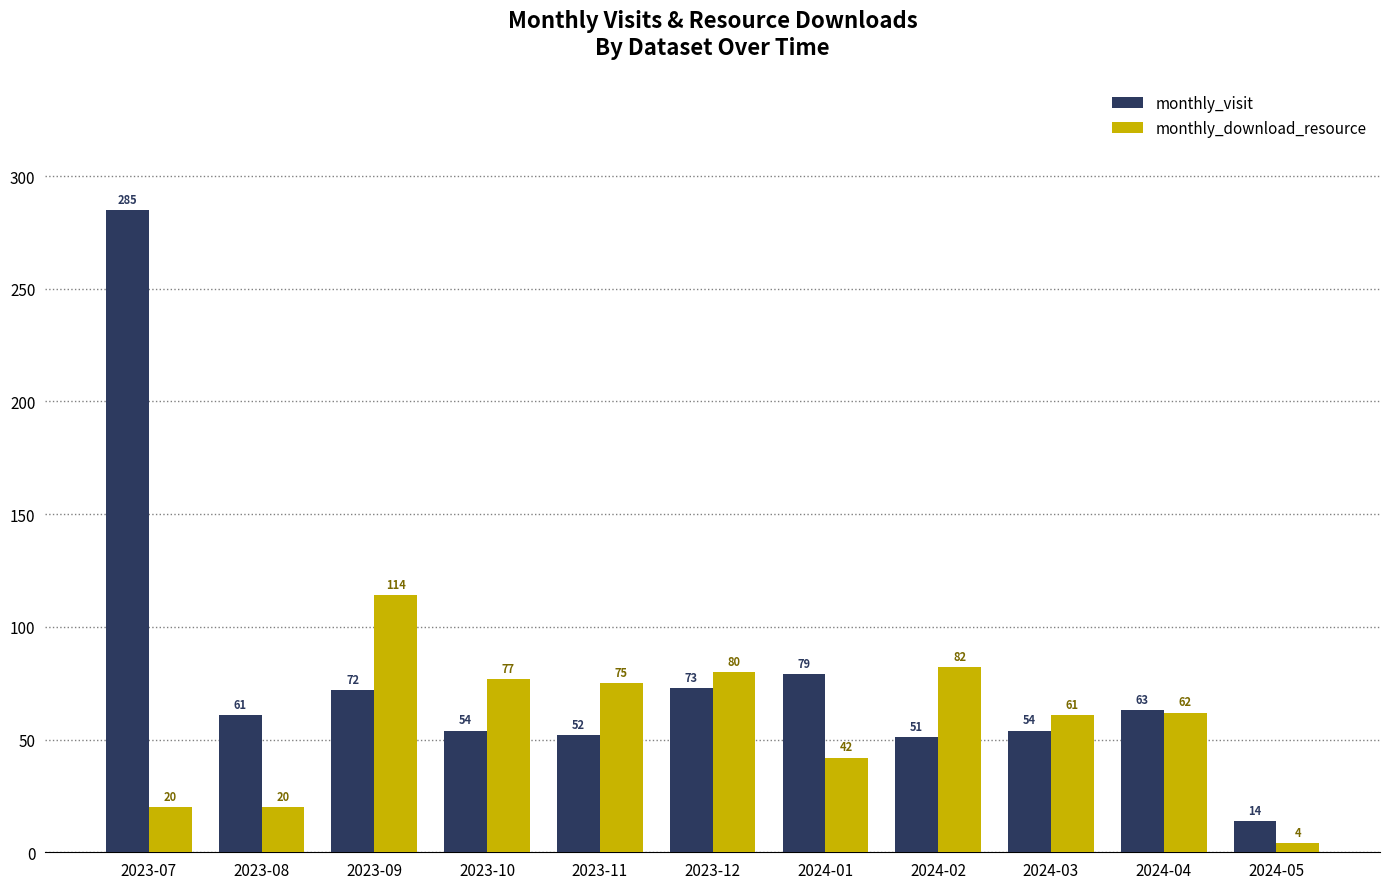

What is the sum of all monthly_download_resource values?

637